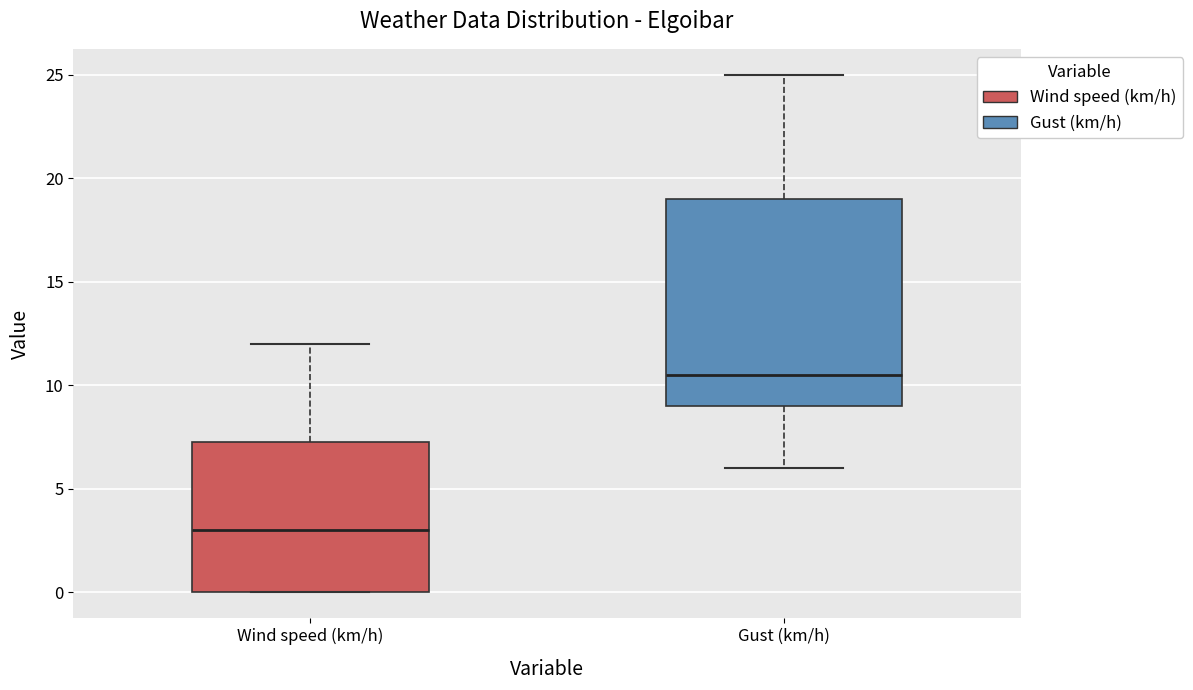

Reading left to right, read every box against the y-axis: the position of its median line, the range the box covers, and the ends of its whiskers. The values are not printed on the chart, so give them approximately, as read against the axis.

Wind speed (km/h): median 3.0, box 0.0 to 7.5, whiskers 0.0 to 12.0
Gust (km/h): median 10.5, box 9.0 to 19.0, whiskers 6.0 to 25.0